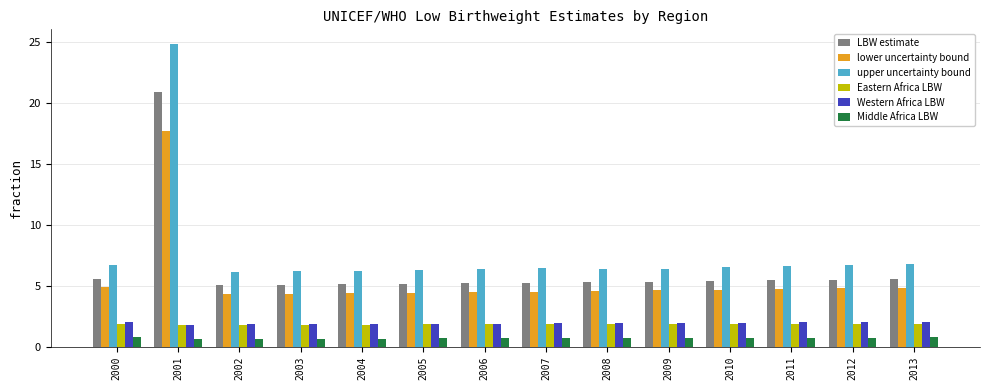

At how many categories does at least one series exceed 17?

1